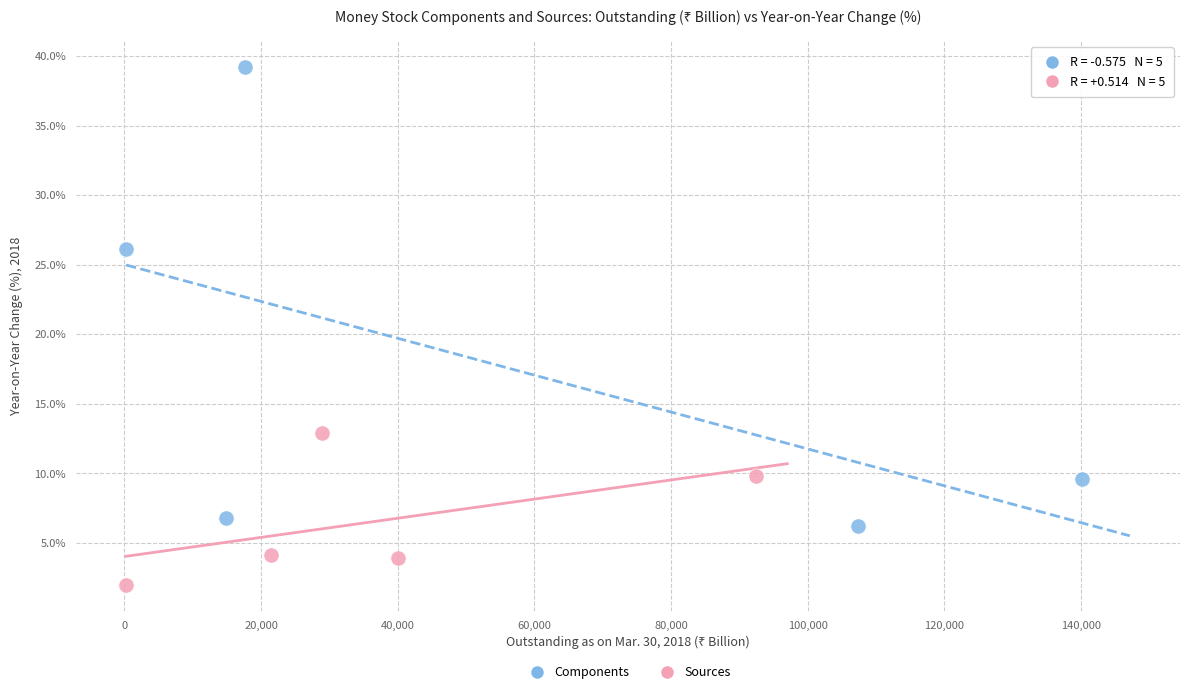

Which series reaches the maximum Y coordinate?

Components